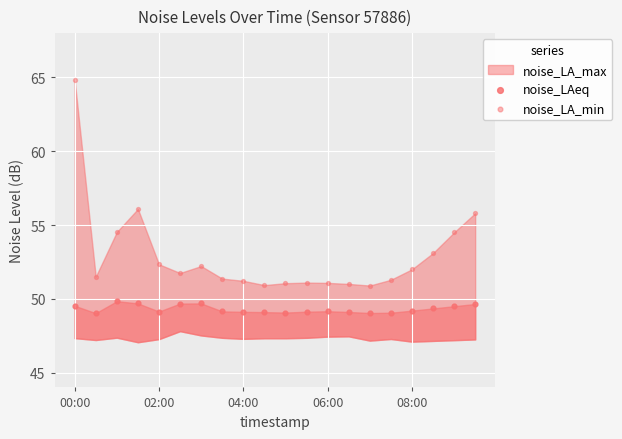

Which series reaches the maximum Y coordinate?

noise_LA_min